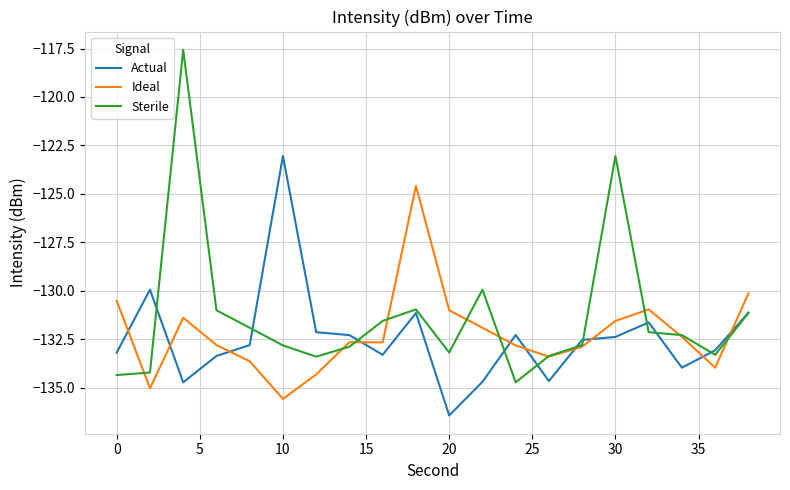

Which series has the largest total across all categories?

Sterile